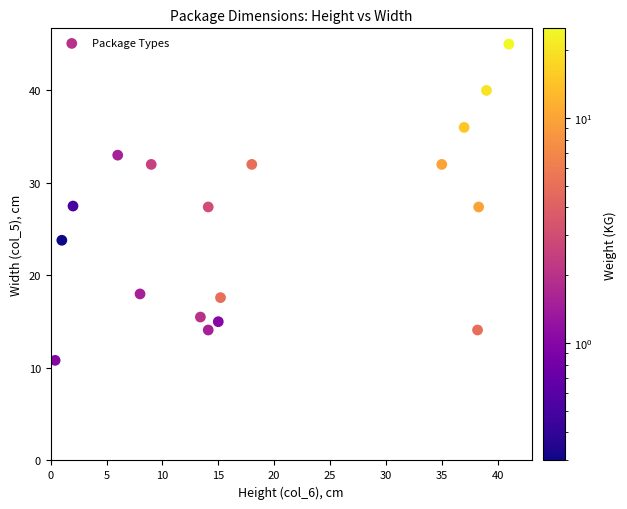

What is the range of X values (max minus min)?

40.6